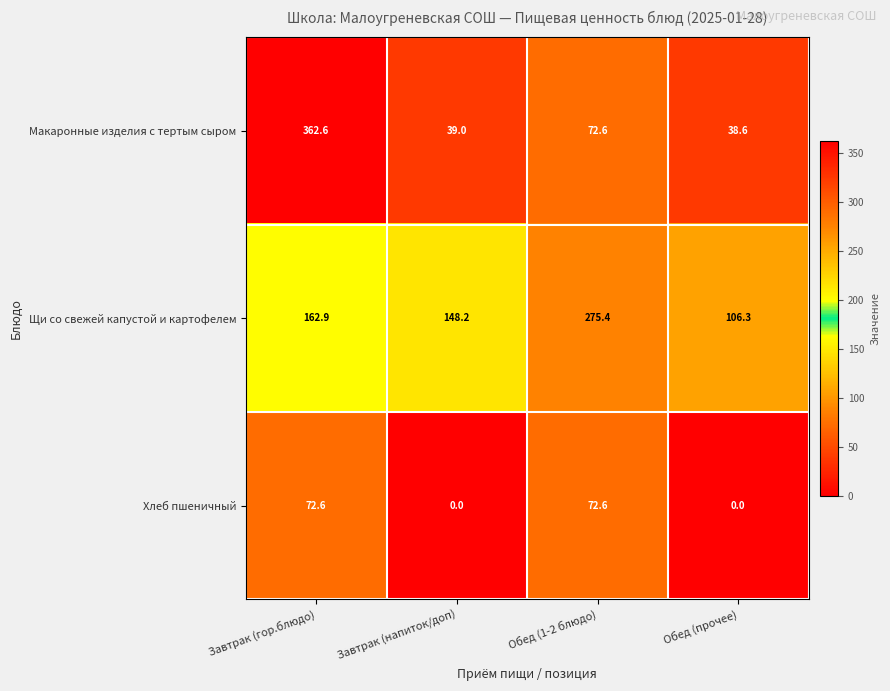

Rank the series by their average value, from highest to lowest.

Щи со свежей капустой и картофелем, Макаронные изделия с тертым сыром, Хлеб пшеничный